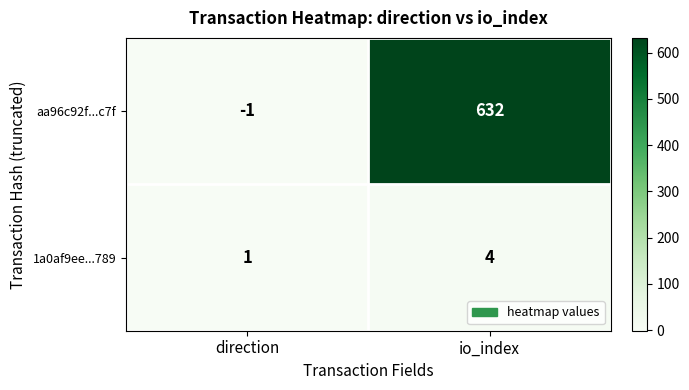

At direction, list the series in order from largest to smallest.

1a0af9ee...789, aa96c92f...c7f